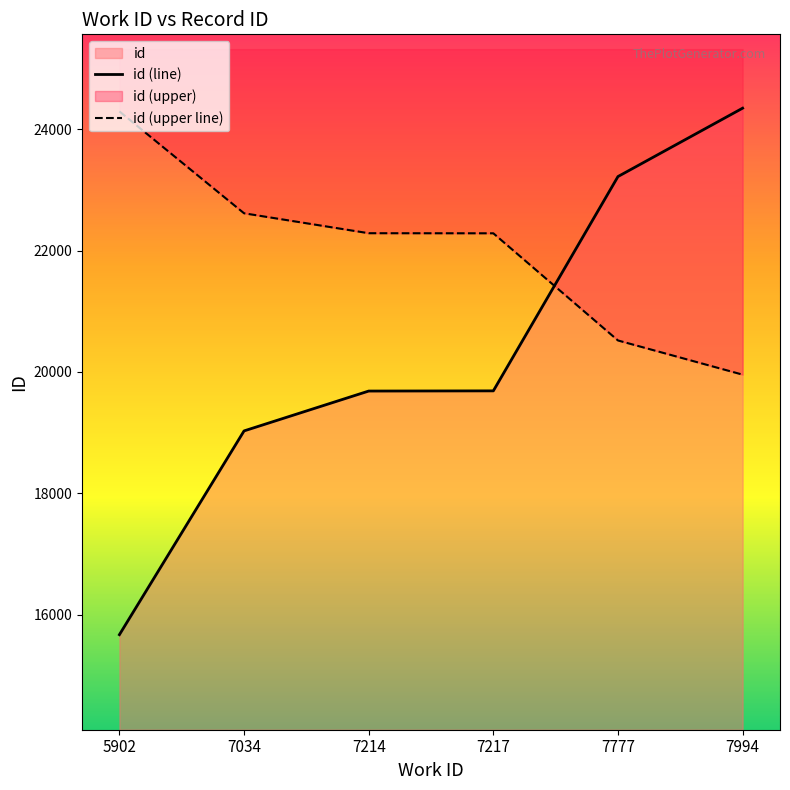

Between which two adjacent categories do id (upper line) and id (line) first intersect?

7217 and 7777